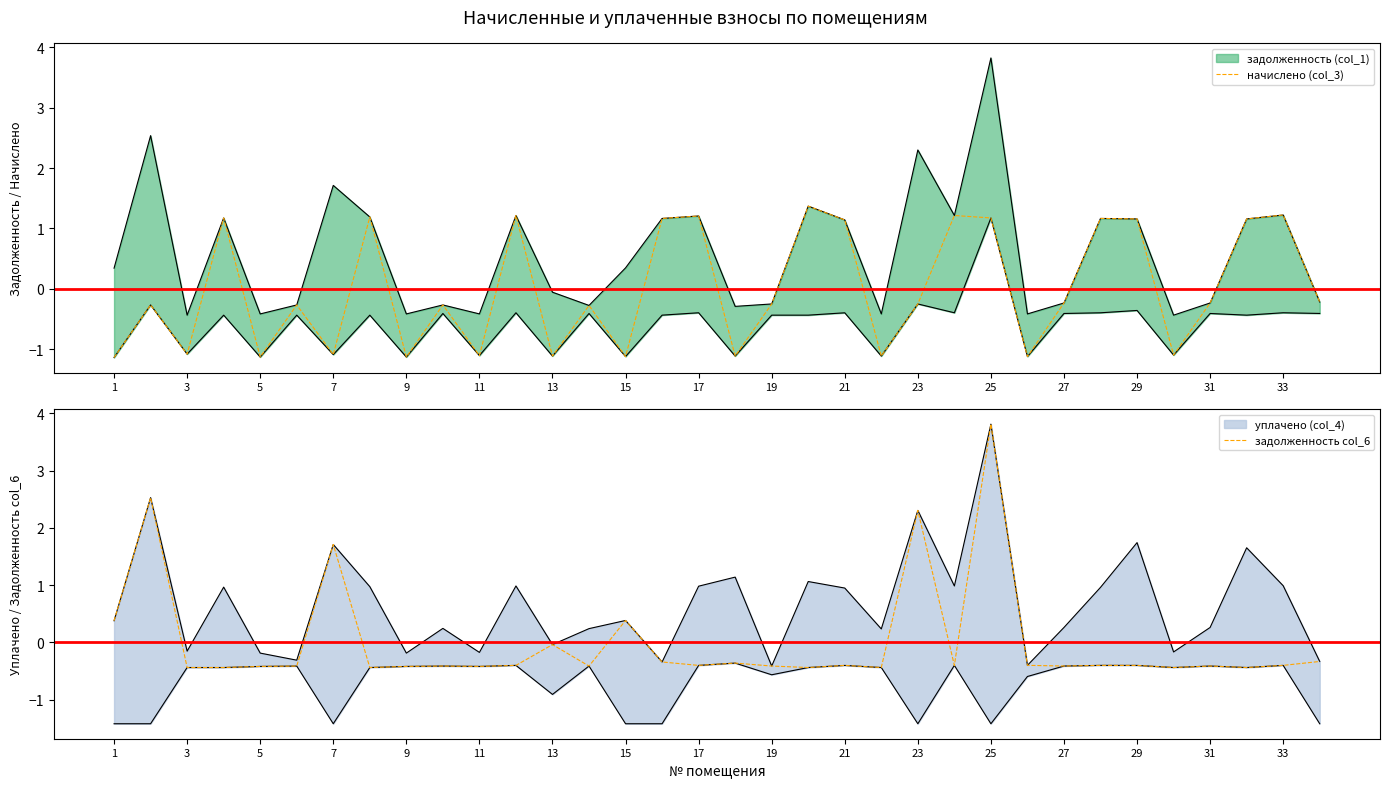

What is the difference between the maximum and minimum values in the задолженность col_6 series?

4.3